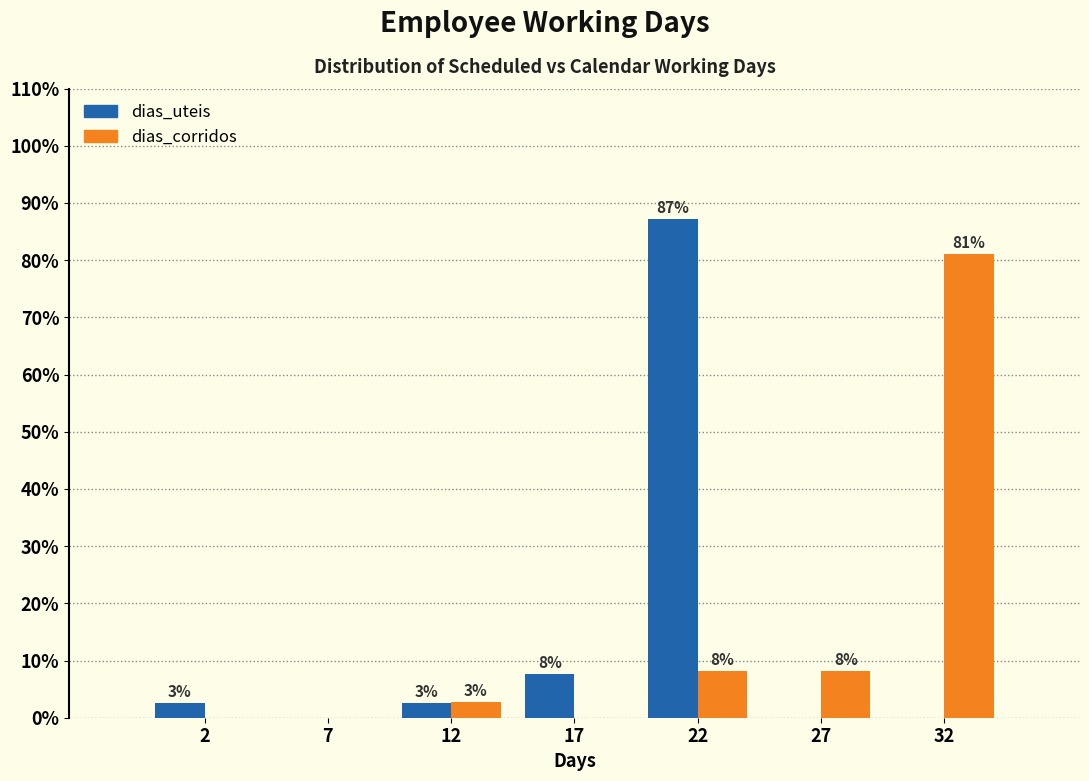

Does the chart contain stacked bars?

No